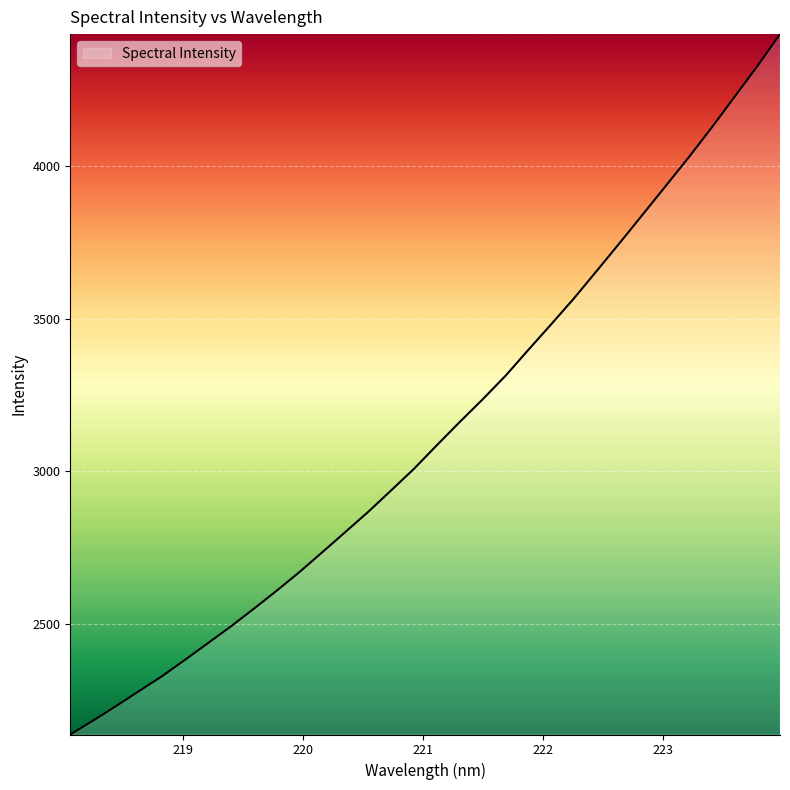

What is the difference between the maximum and minimum values?

2293.1